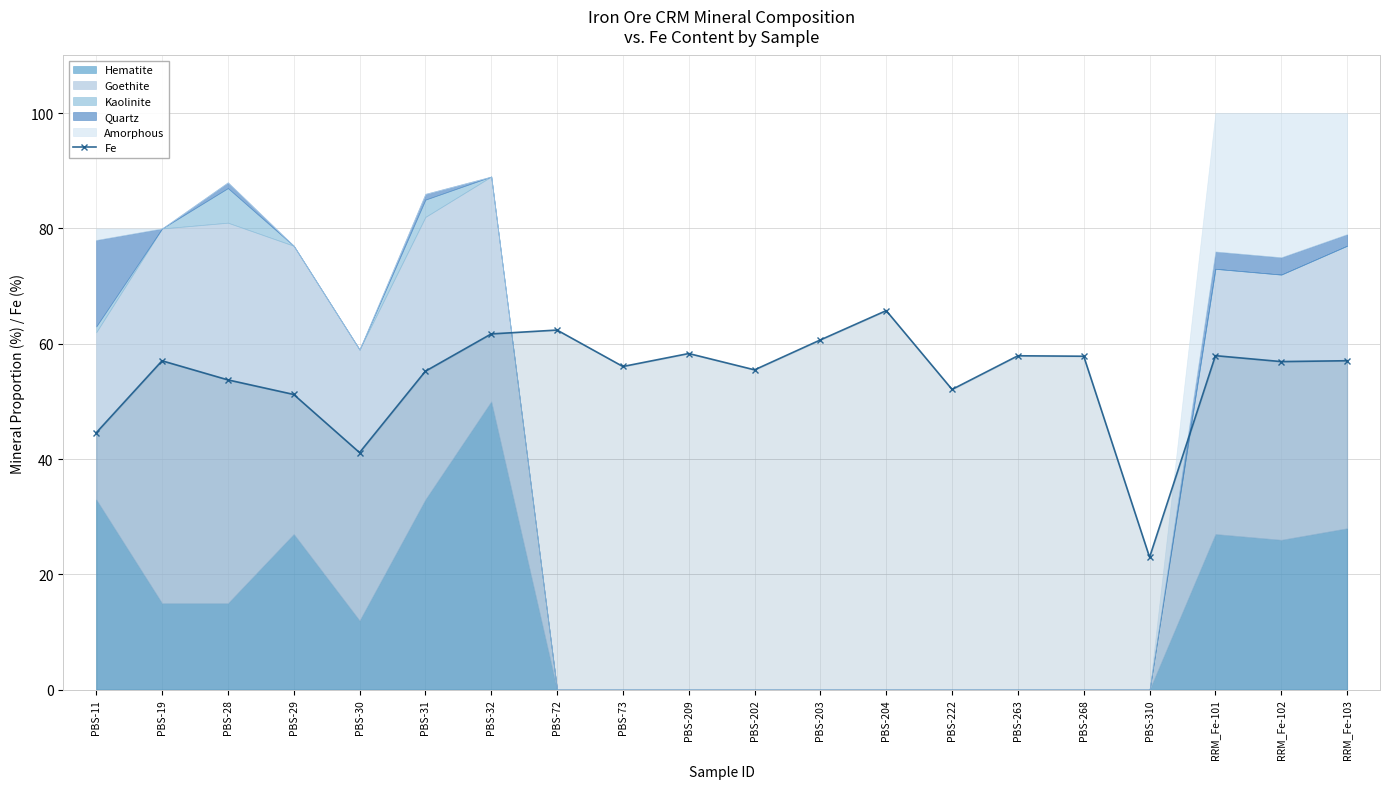

At which label does the data first exceed 57?

PBS-19